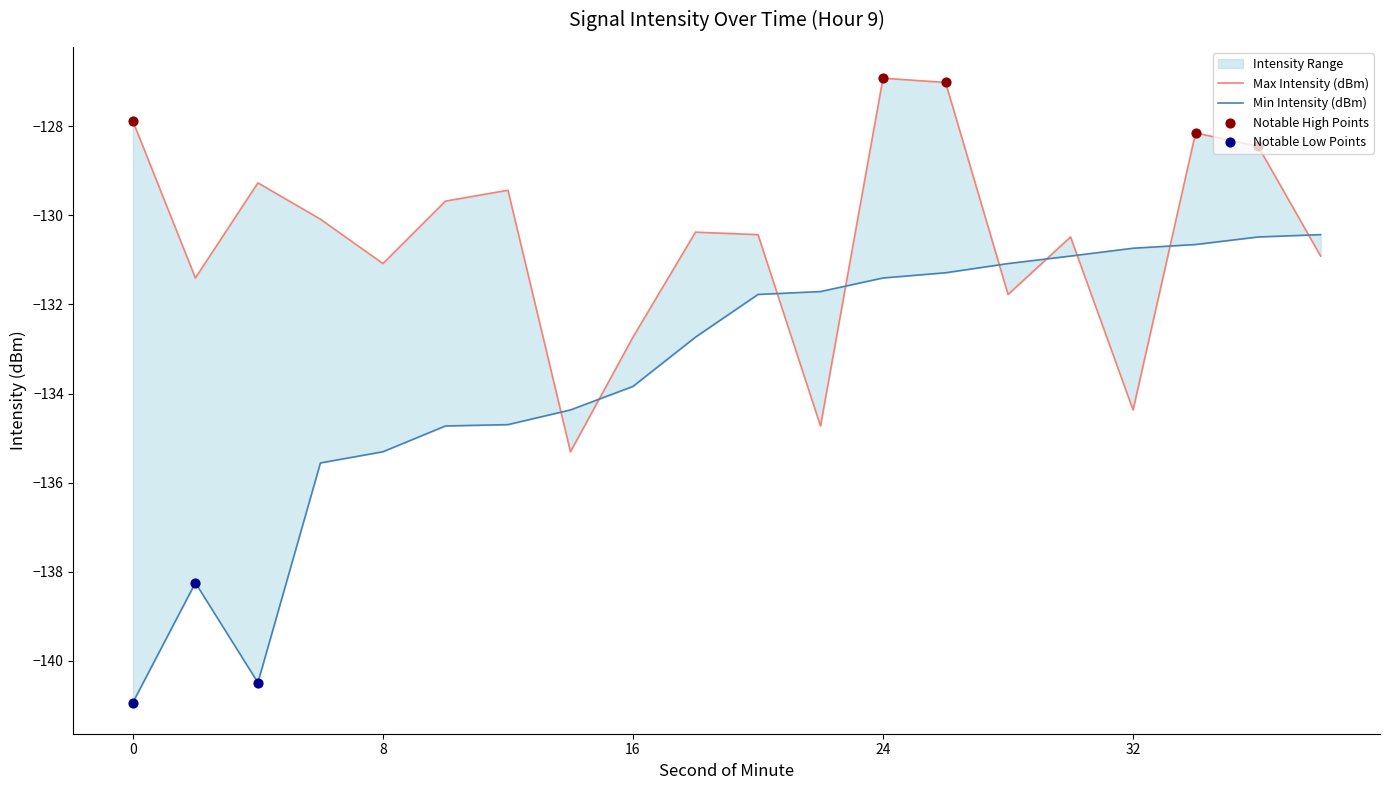

Which series contains the lowest Y value?

Min Intensity (dBm)